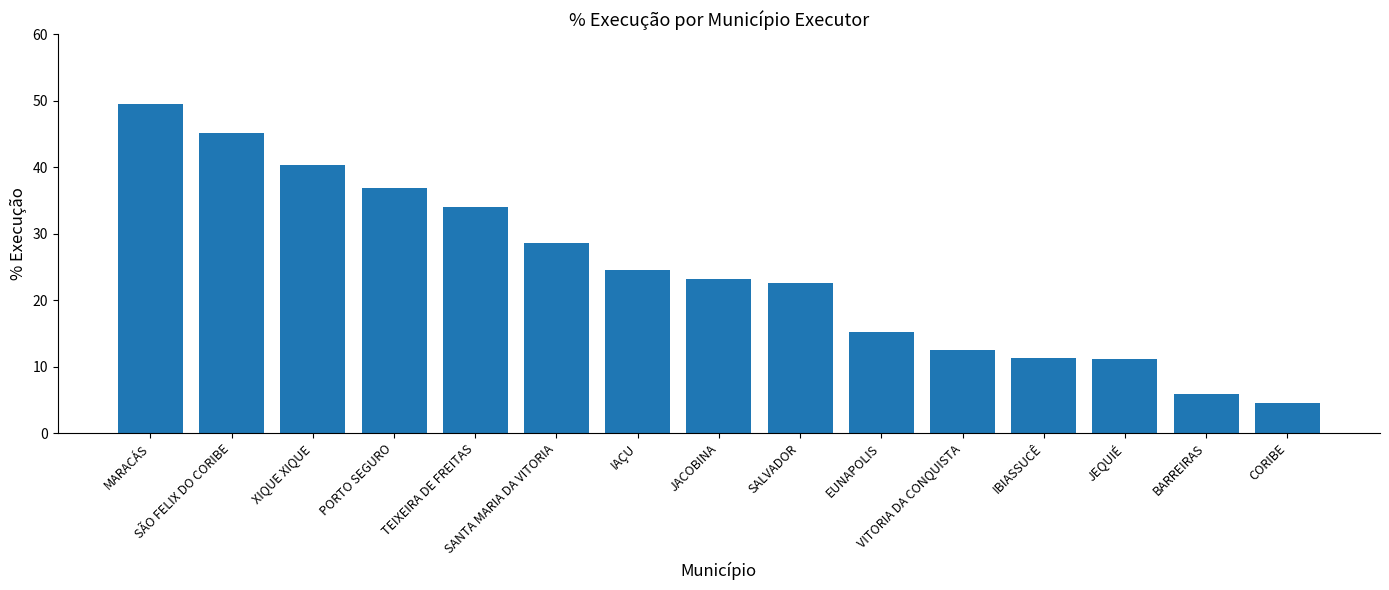

How many bars are there in total?

15